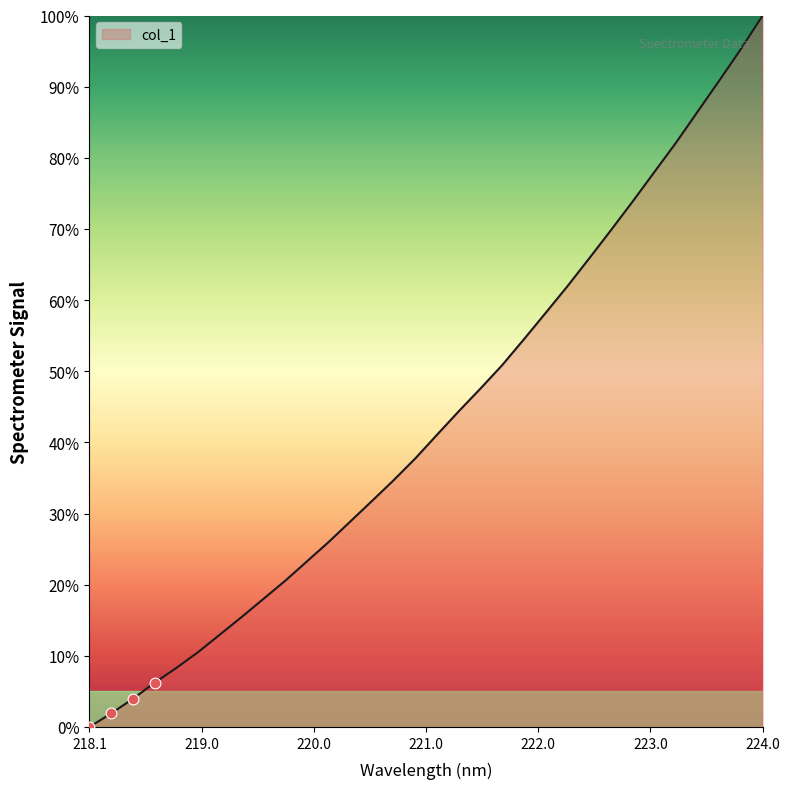

What is the greatest value displayed?

100.0